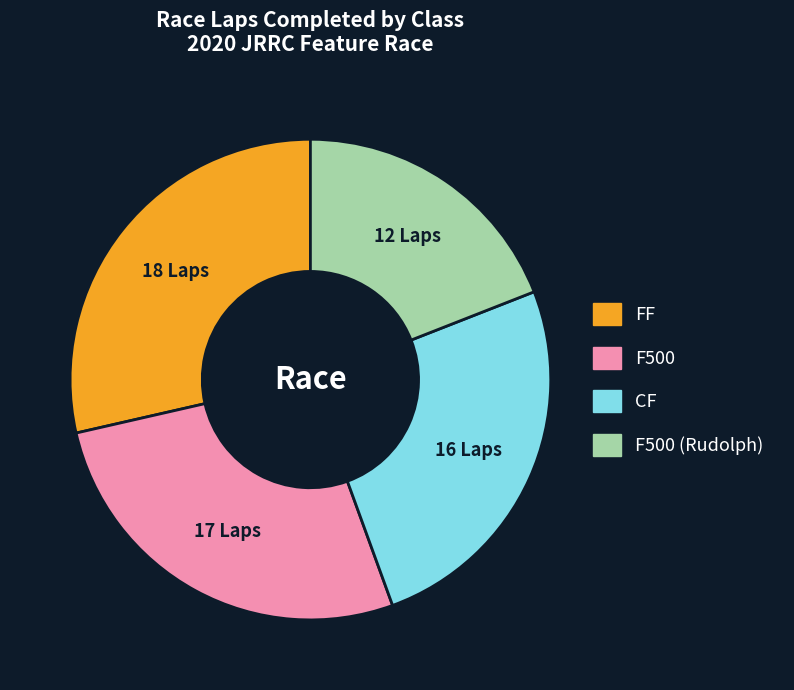

Rank the categories by value from lowest to highest.

F500 (Rudolph), CF, F500, FF